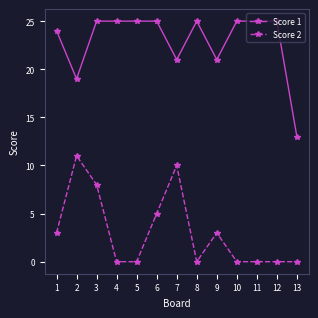

What is the approximate value of Score 2 at 2?

11